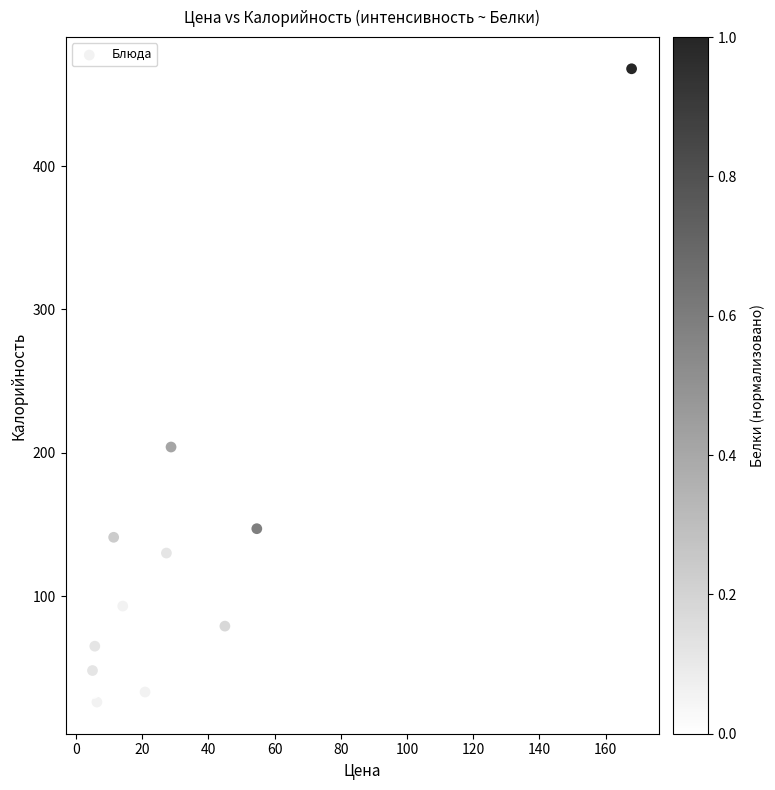

What Y value in the scatter plot is closest to 247?

204